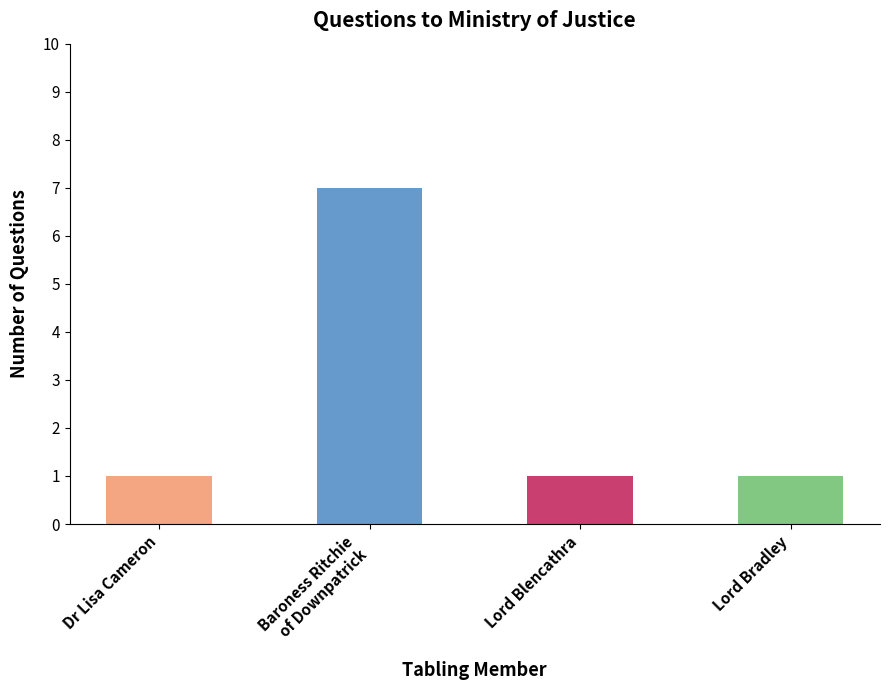

Which category has the highest value across all series?

Biography information for Baroness Ritchie of Downpatrick